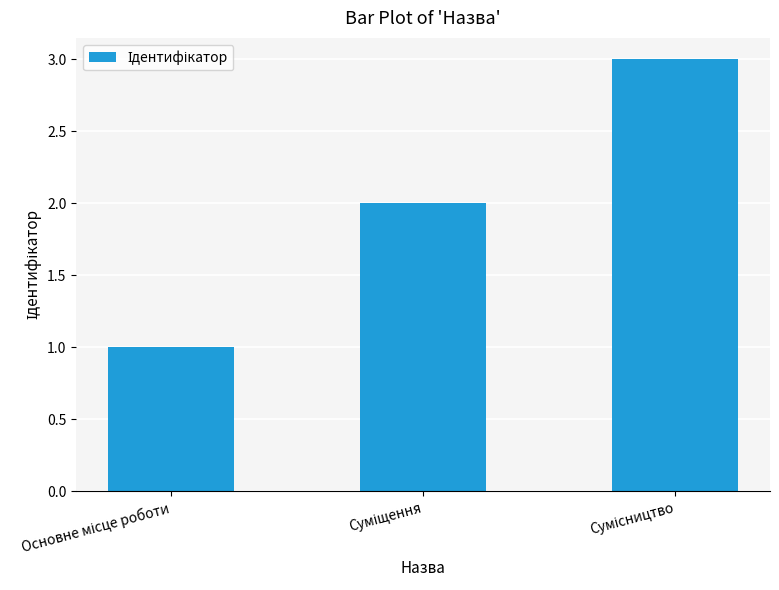

Are the bars horizontal?

No